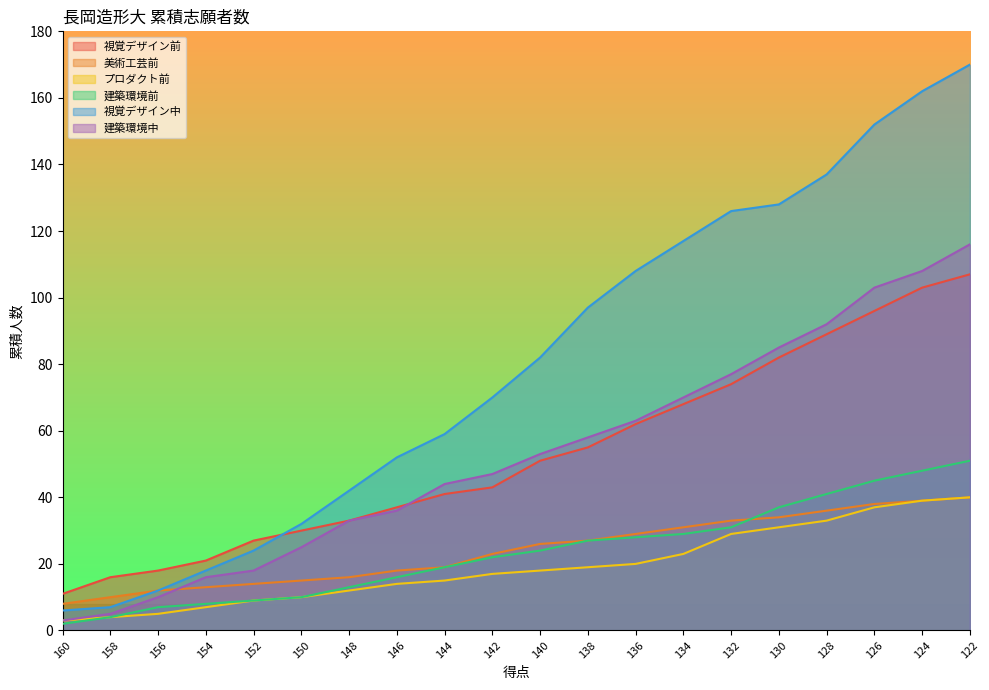

The プロダクト前 series shows 10 at 150. True or false?

True